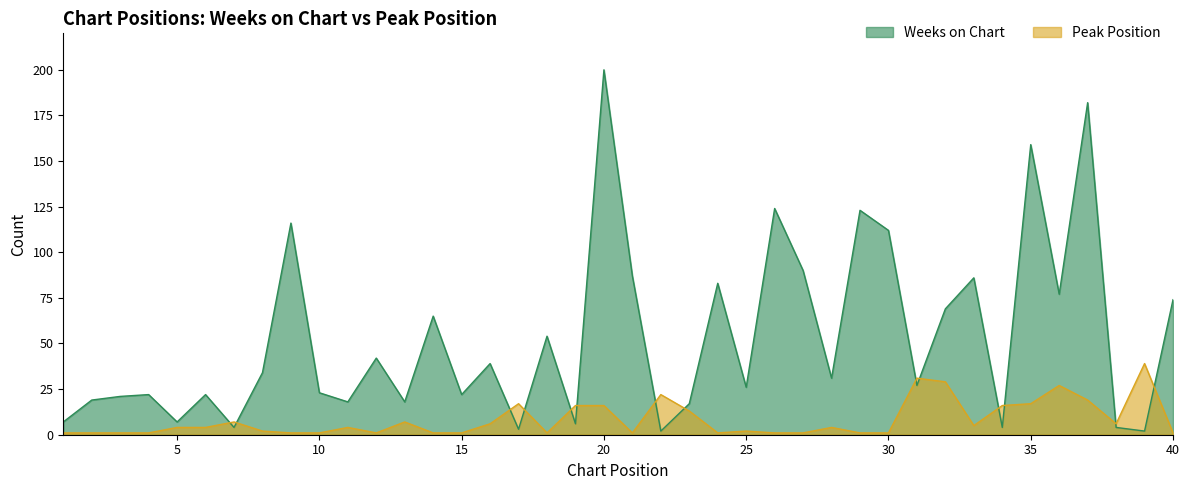

How many data points does each series have?

40